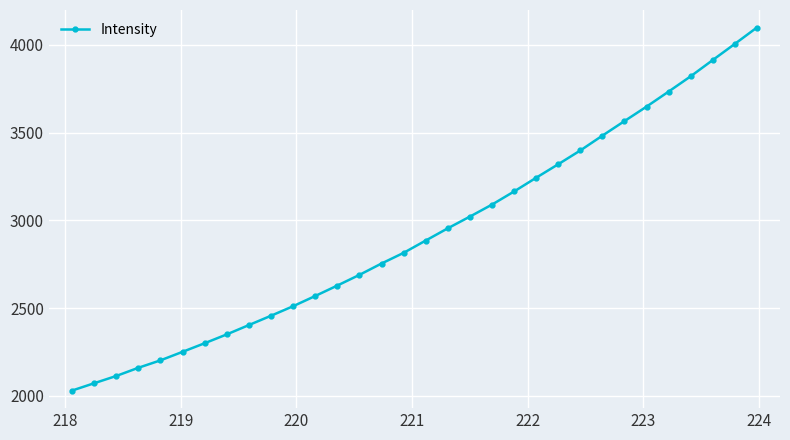

What is the difference between the second highest and minimum values?

1974.0